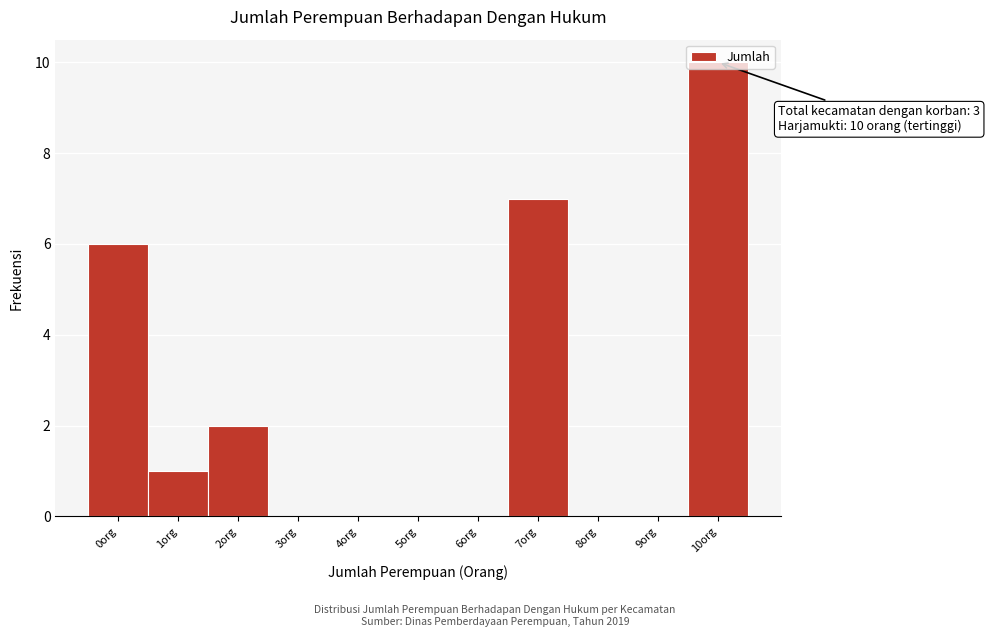

What is the maximum value shown in the chart?

10